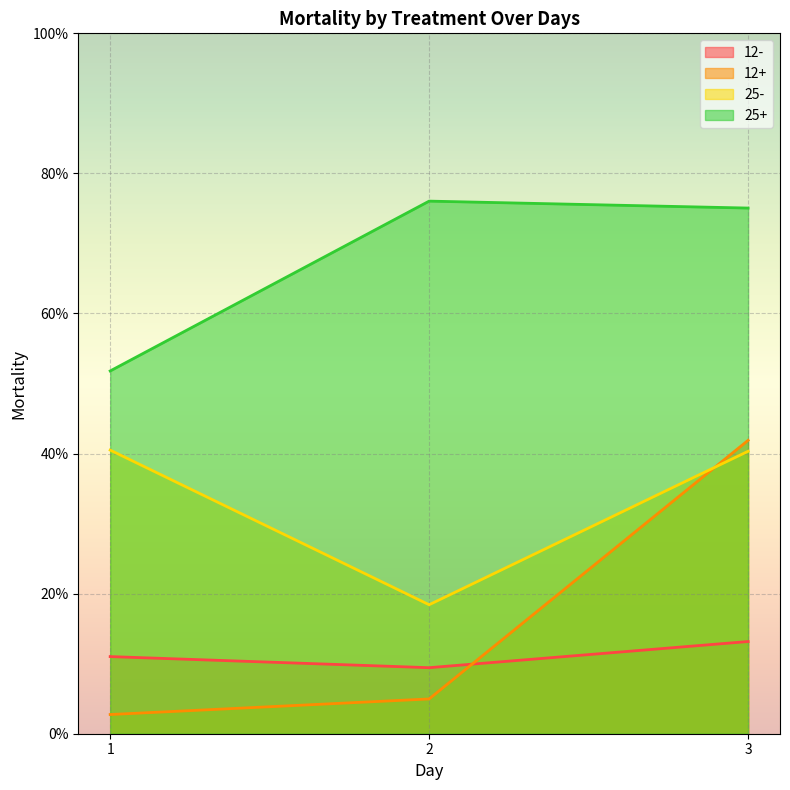

What is the sum of all 12+ values?

0.5